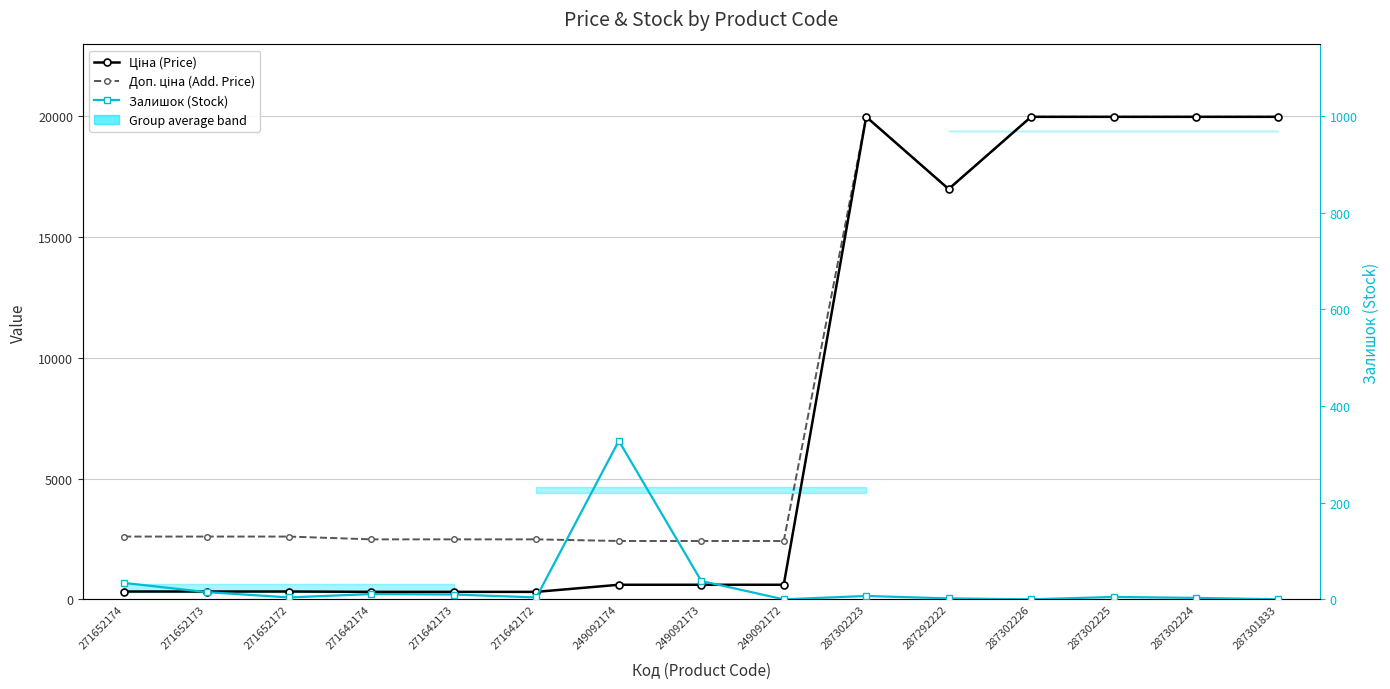

What is the difference between the second highest and second lowest values in the Ціна (Price) series?

19653.9